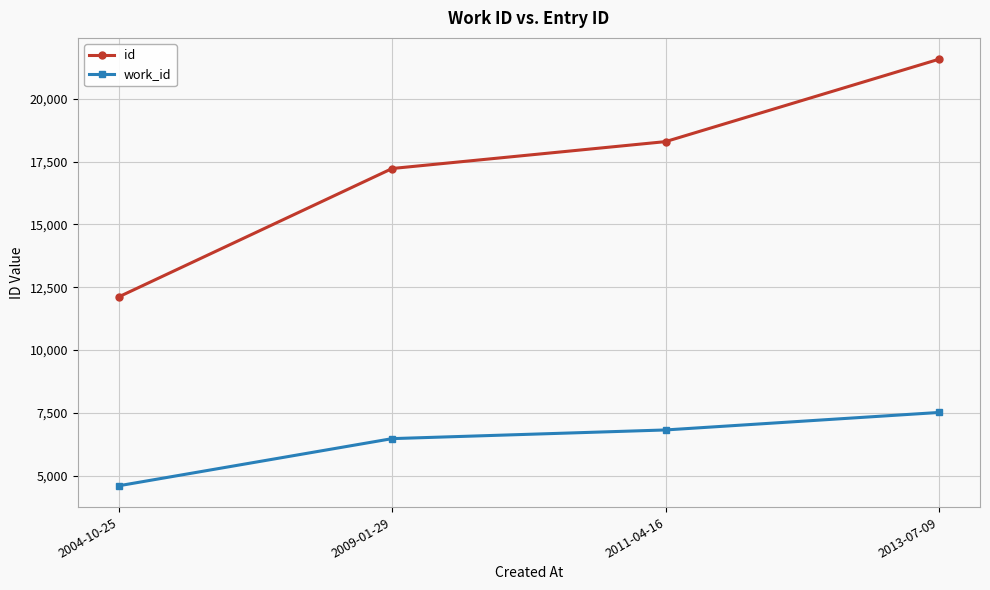

What is the total value across all series at 2011-04-16?

25122